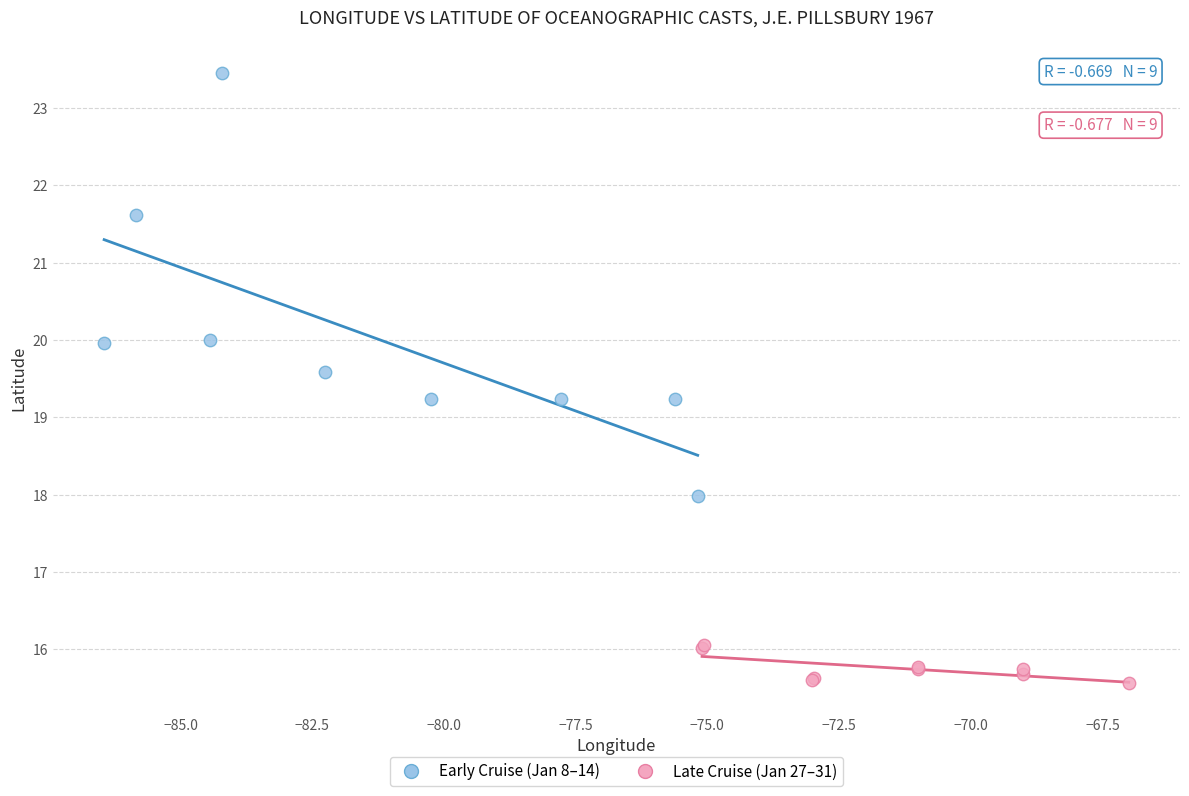

Which series contains the highest Y value?

Early Cruise (Jan 8–14)